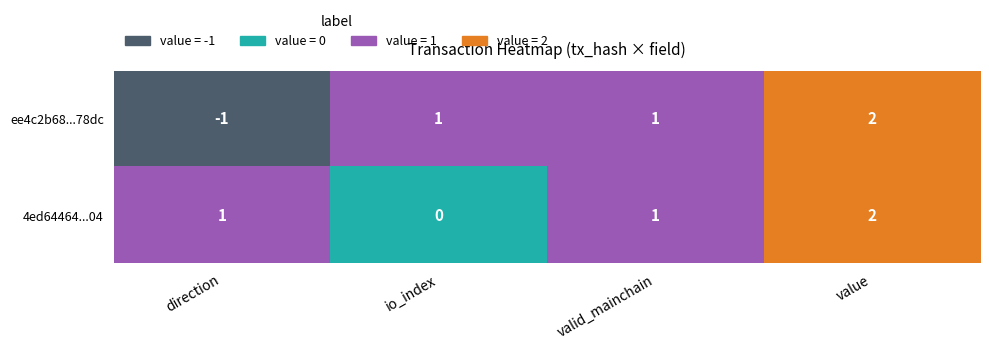

List the series in order of their overall mean, highest first.

4ed64464536533627bfb8b655a5d9a2915a0b04, ee4c2b68b54d0bbb5d8ec830e019f6cabbc78dc